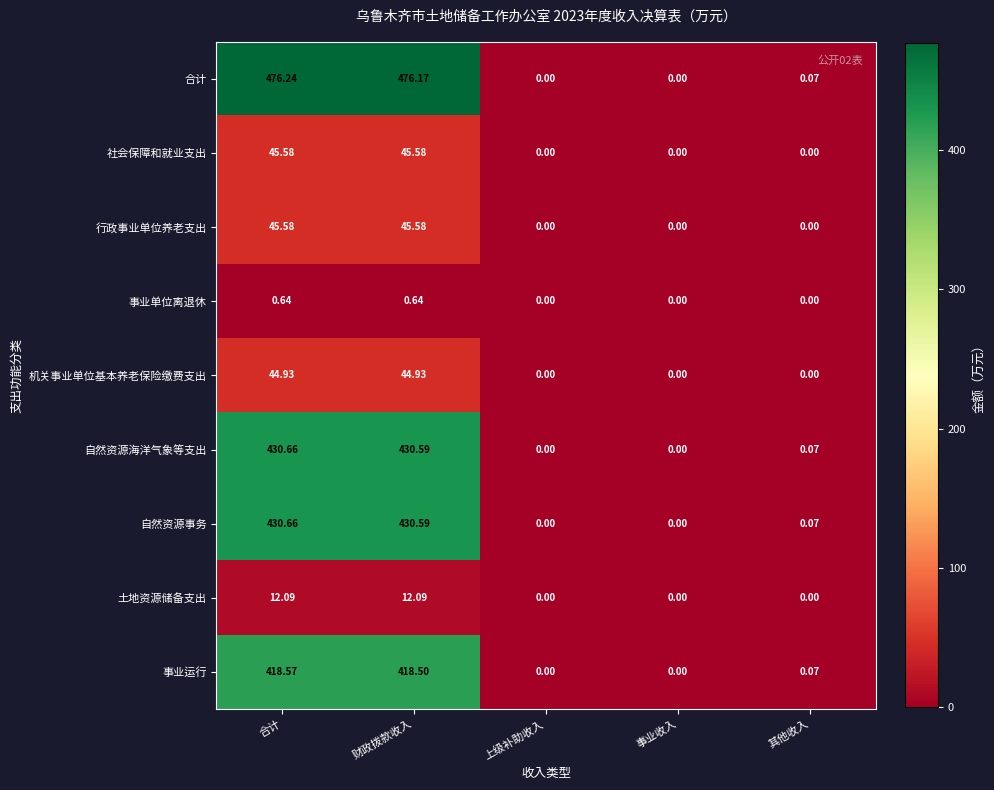

Which series has the widest spread of values?

合计